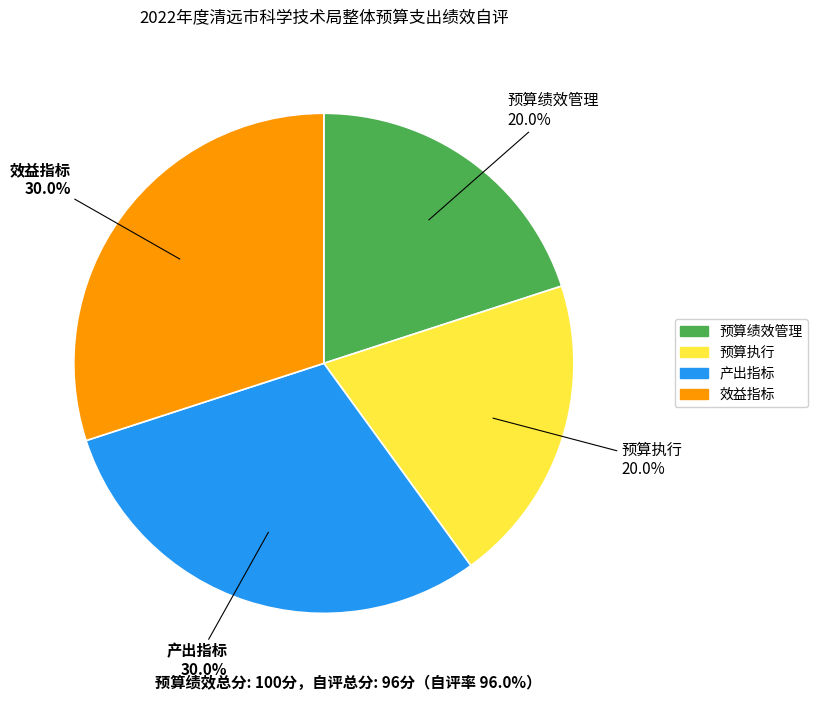

How many segments does this pie chart have?

4